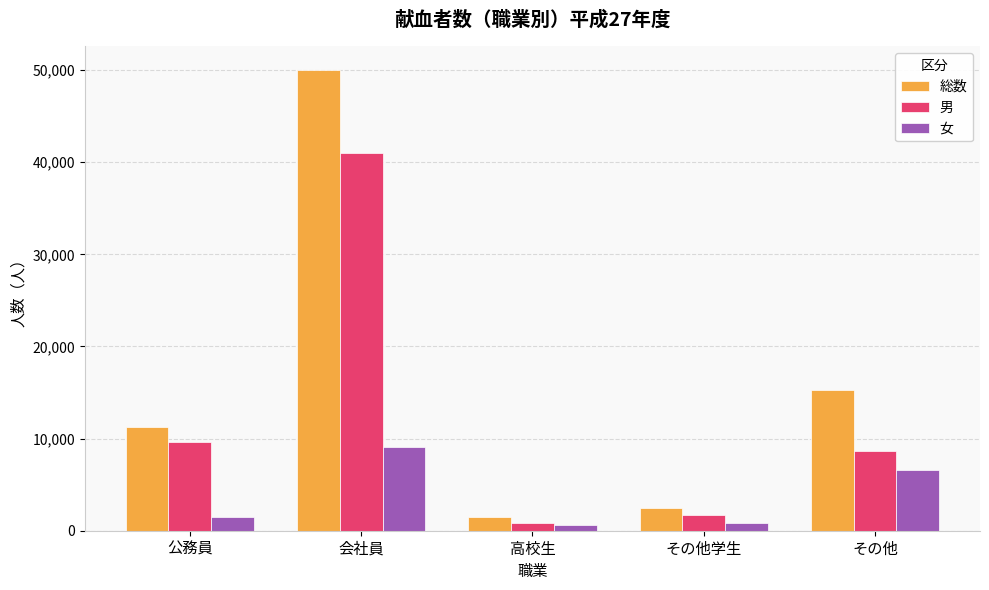

What is the label of the 5th bar from the left?

その他